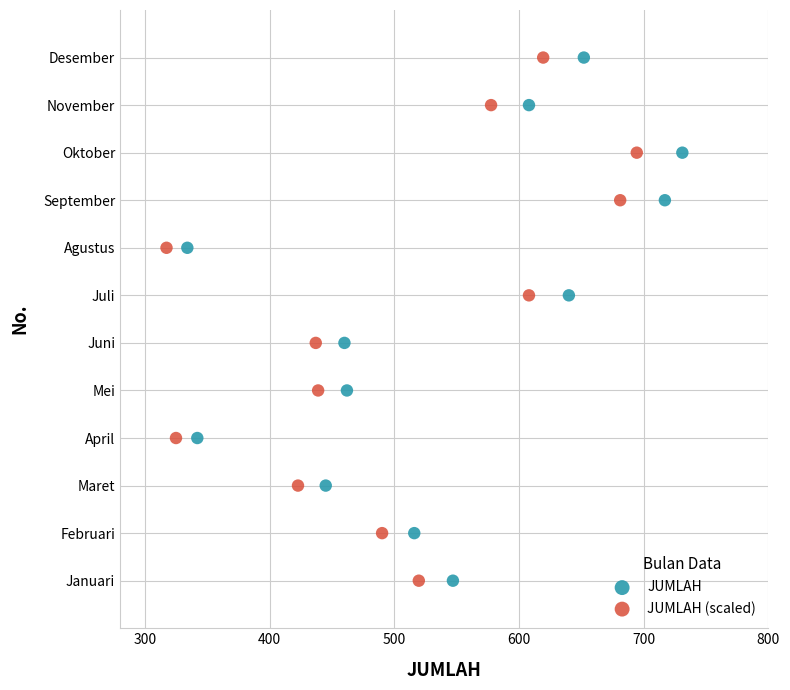

What are all the series names shown in the legend?

JUMLAH, JUMLAH (scaled)